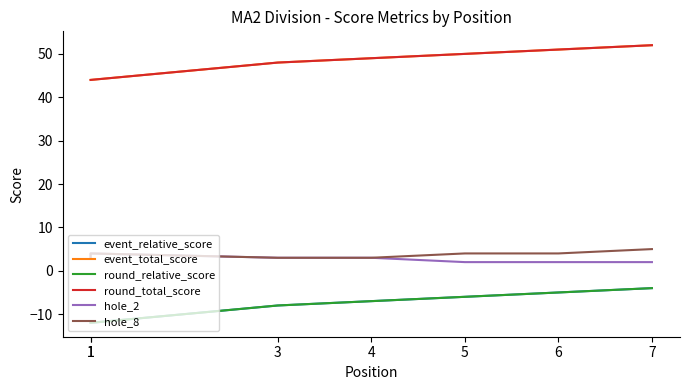

True or false: event_total_score and round_total_score cross at least once.

False